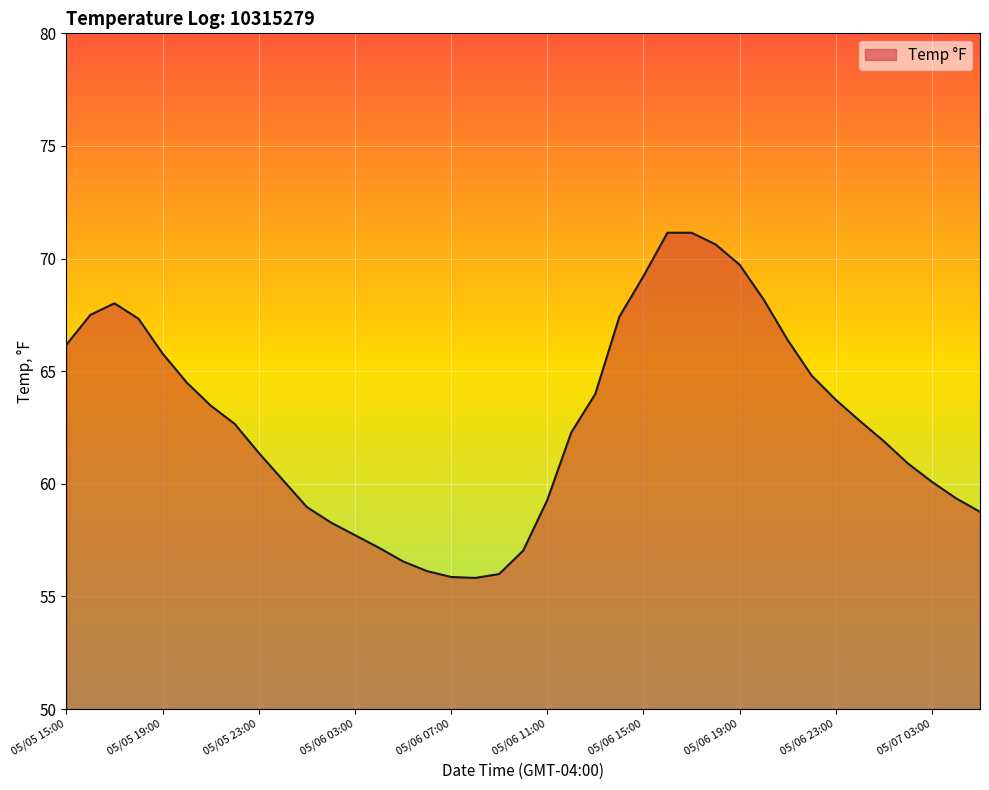

What is the maximum value shown in the chart?

71.1